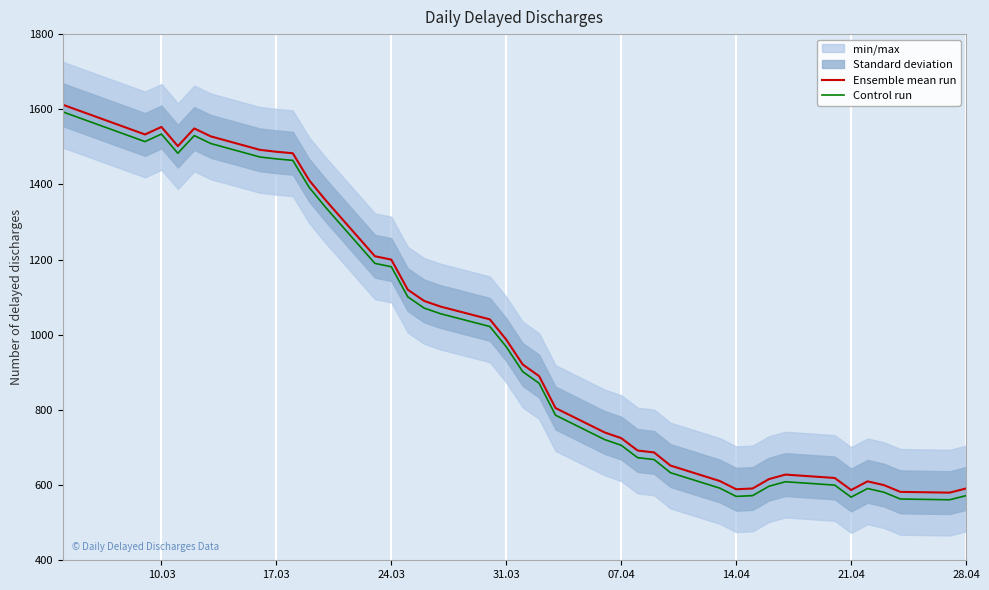

Where is the first local maximum for Control run?

10.03